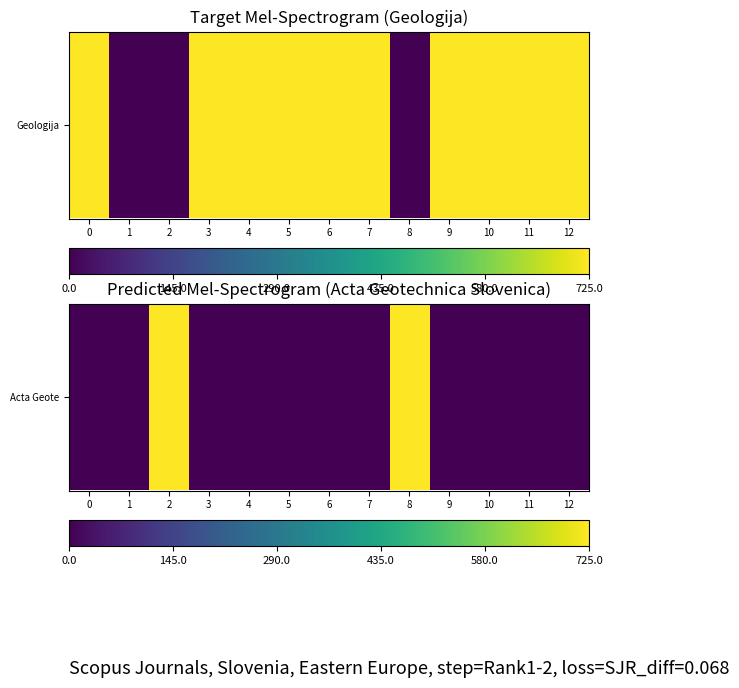

Count the number of data series in this chart.

1